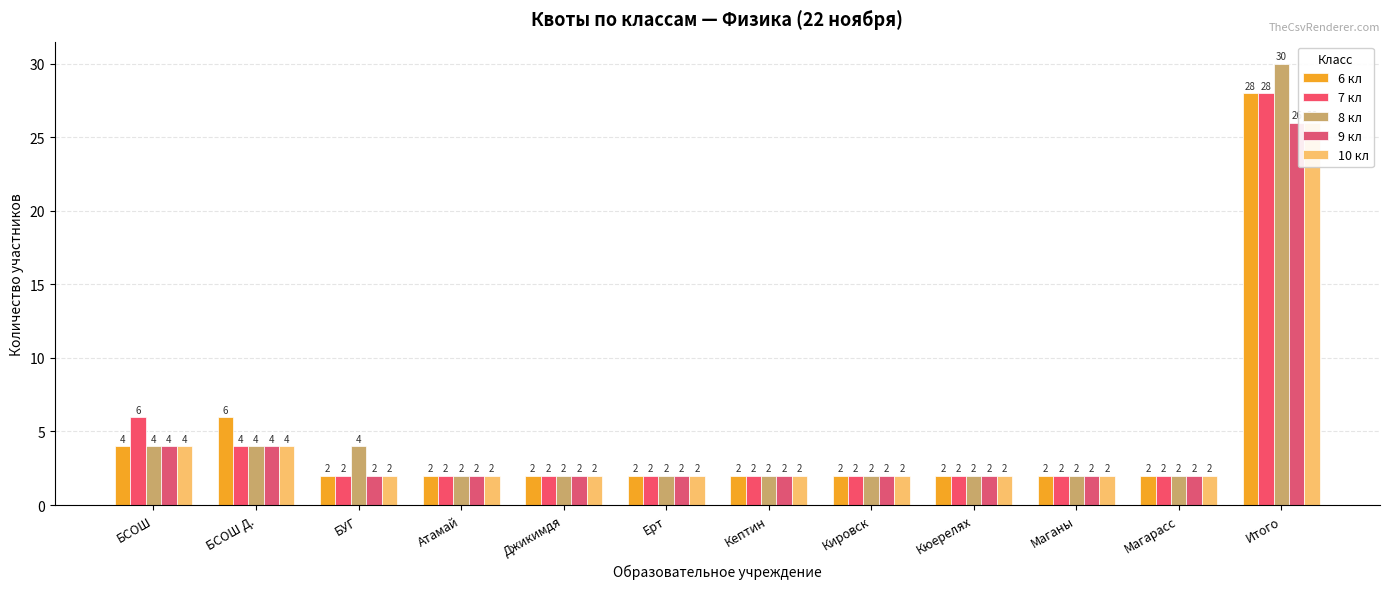

What are all the series names shown in the legend?

6 кл, 7 кл, 8 кл, 9 кл, 10 кл